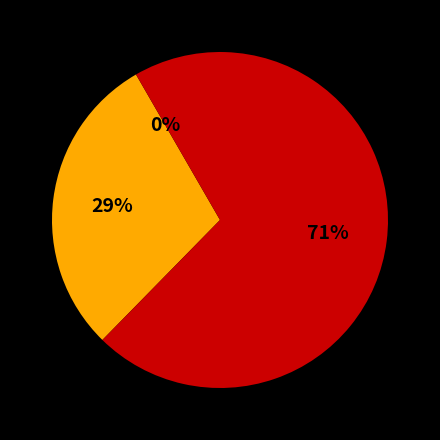

Is there any slice that represents more than half of the pie?

Yes